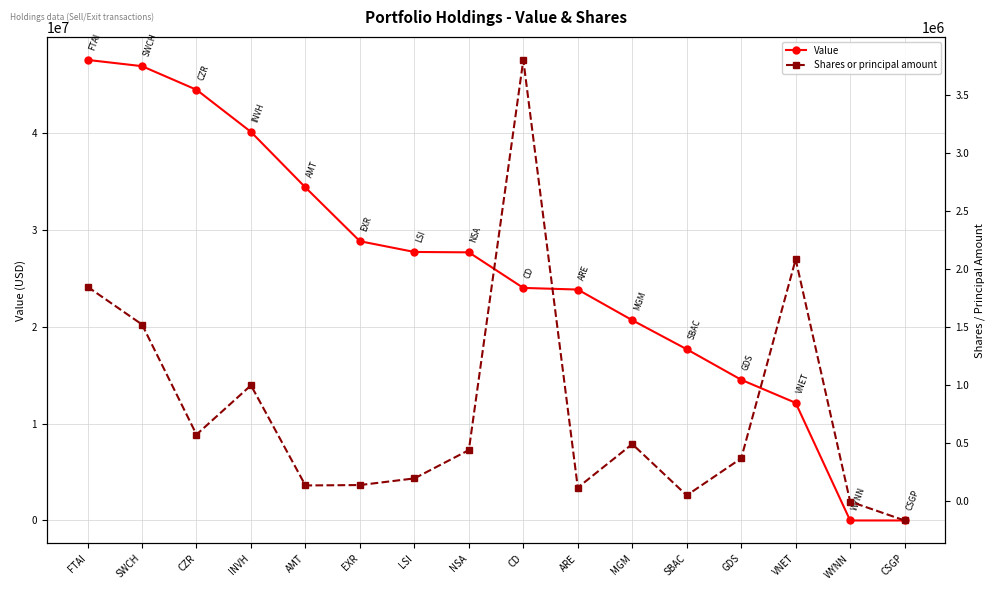

Is the value of Value at GDS greater than the value of Shares or principal amount at CD?

Yes